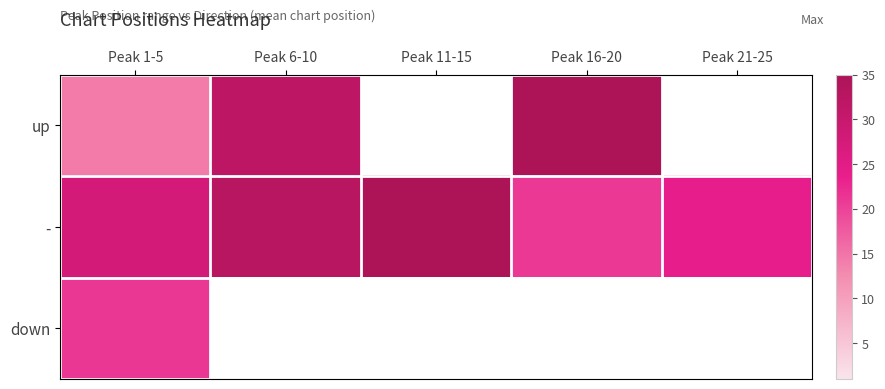

What value does the up series have at Peak 1-5?

14.3